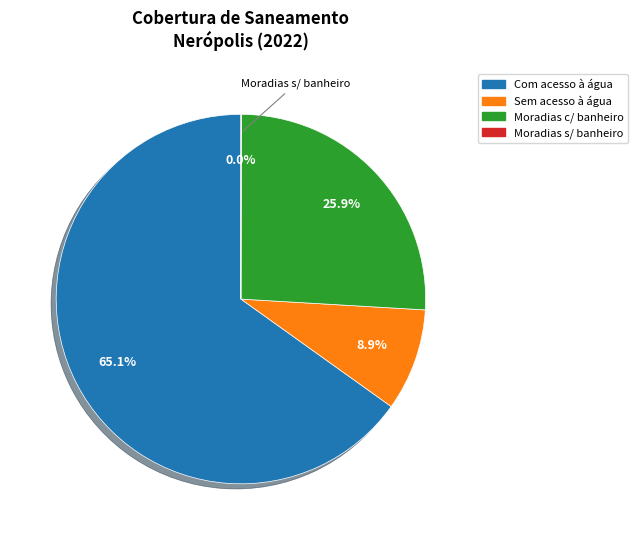

Which has a higher value, Com acesso à água or Sem acesso à água?

Com acesso à água